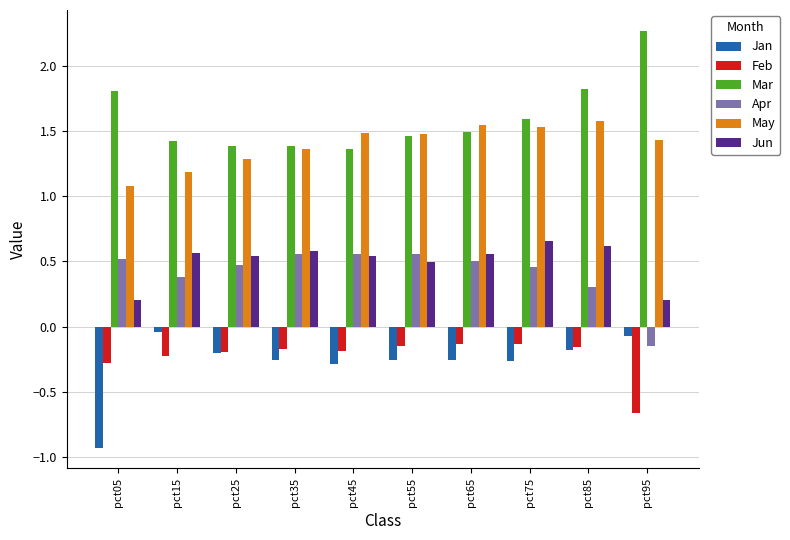

What is the difference between the maximum and second lowest values in the Apr series?

0.3